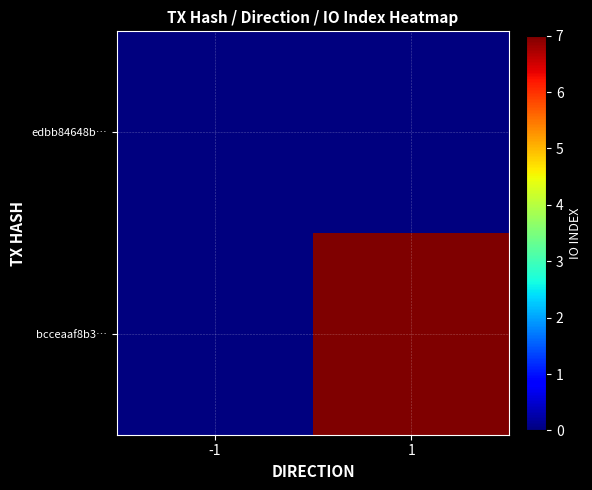

Which series has the largest total across all categories?

bcceaaf8b3…